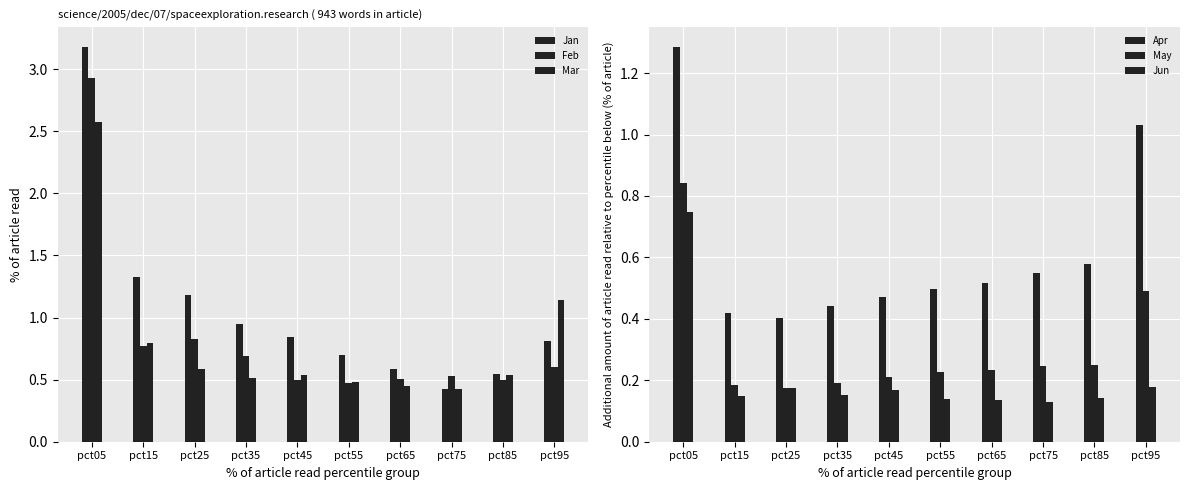

Which category has the lowest value across all series?

pct75